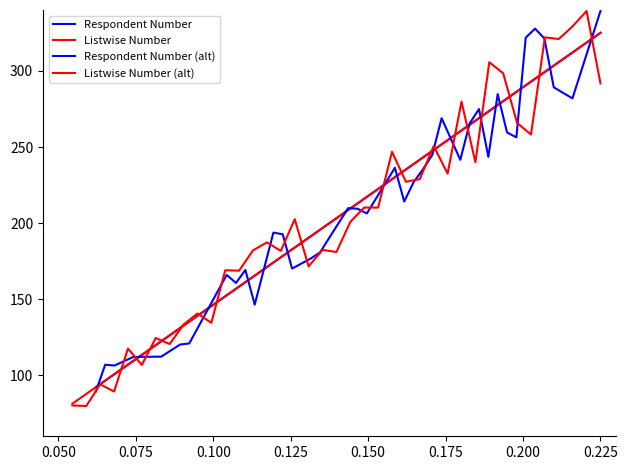

What is the sum of all Respondent Number values?

8369.0